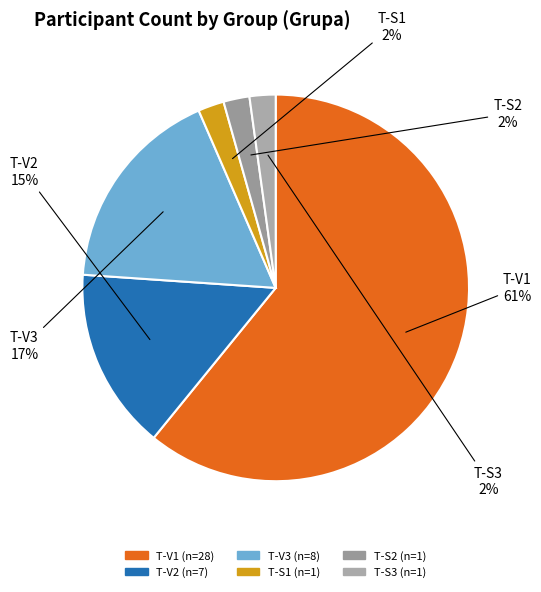

Between T-V2 and T-S1, which is larger?

T-V2